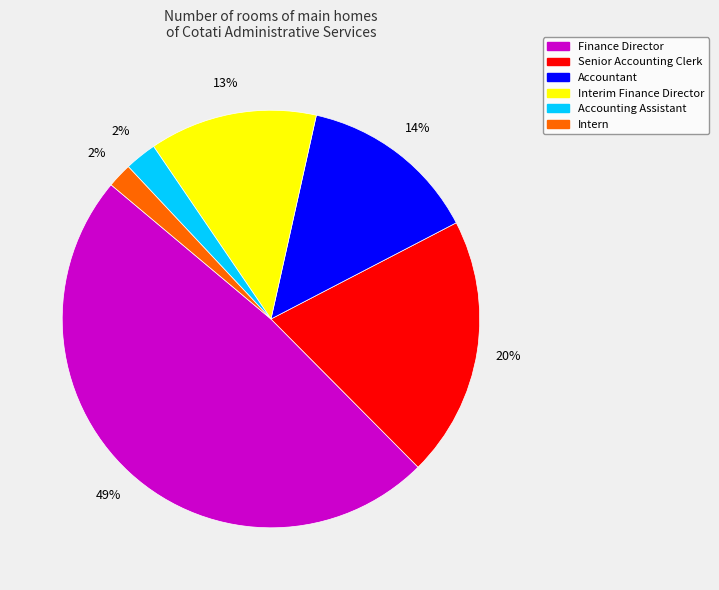

What percentage is the Accountant slice, to the nearest percent?

14%